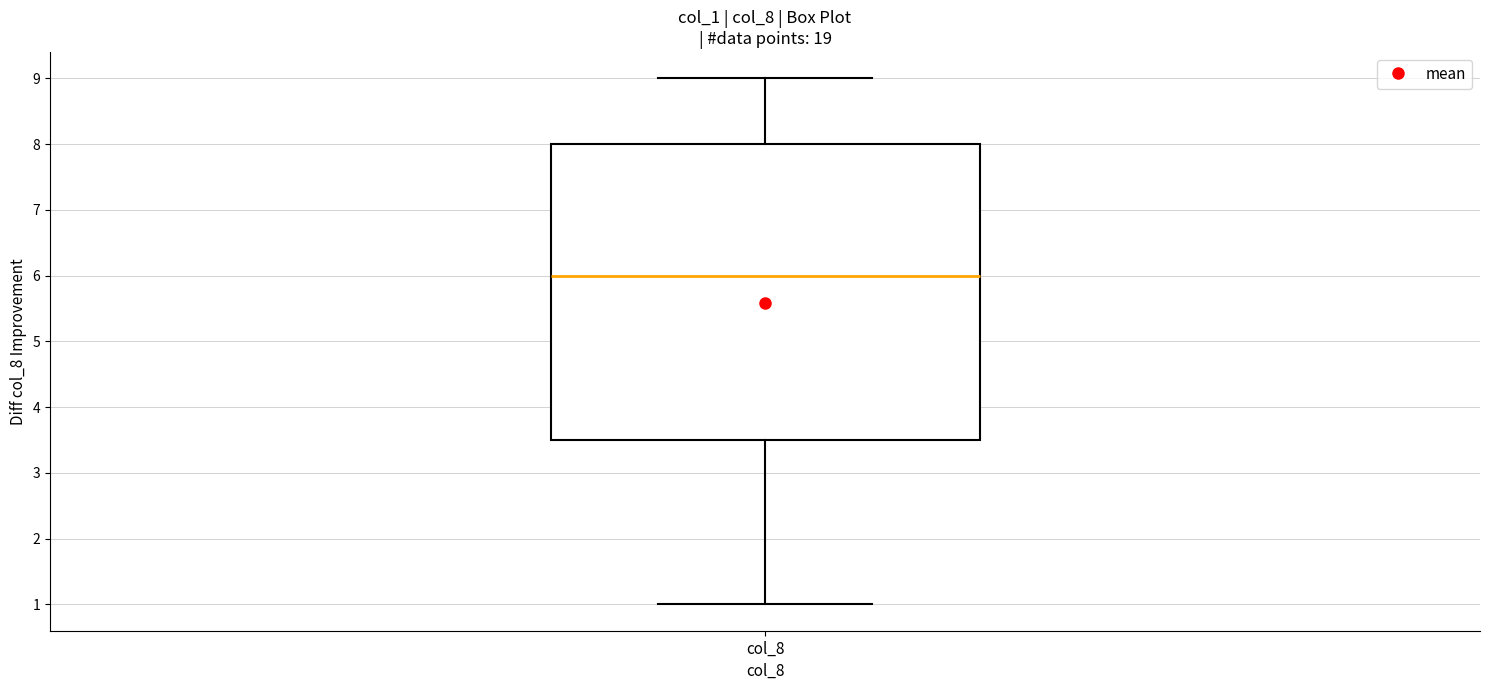

Read this box plot against the y-axis: the position of the median line, the range covered by the box, and the ends of both whiskers. The values are not printed on the chart, so give them approximately, as read against the axis.

median 6.0, box 3.5 to 8.0, whiskers 1.0 to 9.0